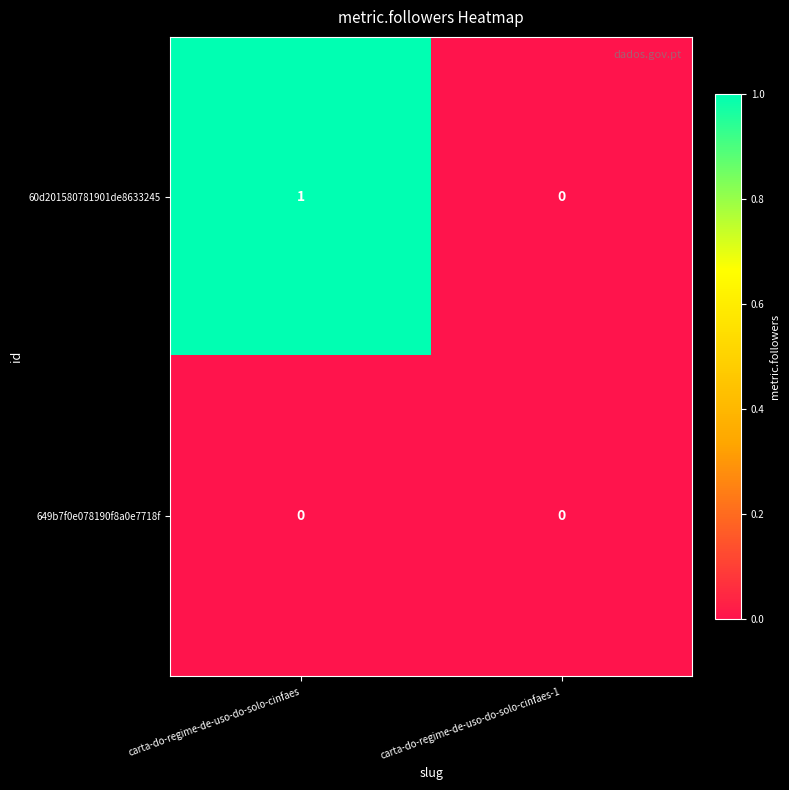

Reading right to left, list all the values displayed in this chart.

60d201580781901de8633245: 0	1
649b7f0e078190f8a0e7718f: 0	0